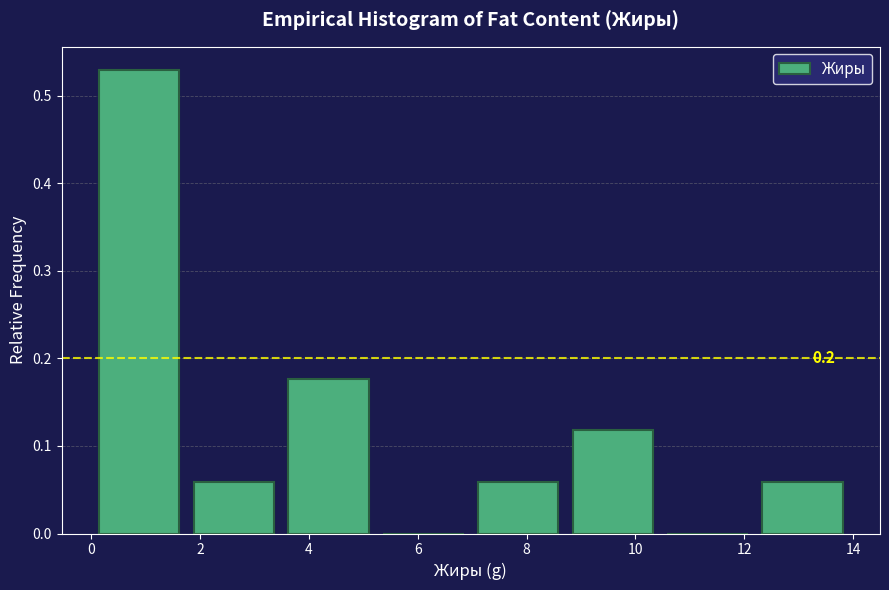

Over which range of the x-axis is the bar tallest?

0.0 to 1.8